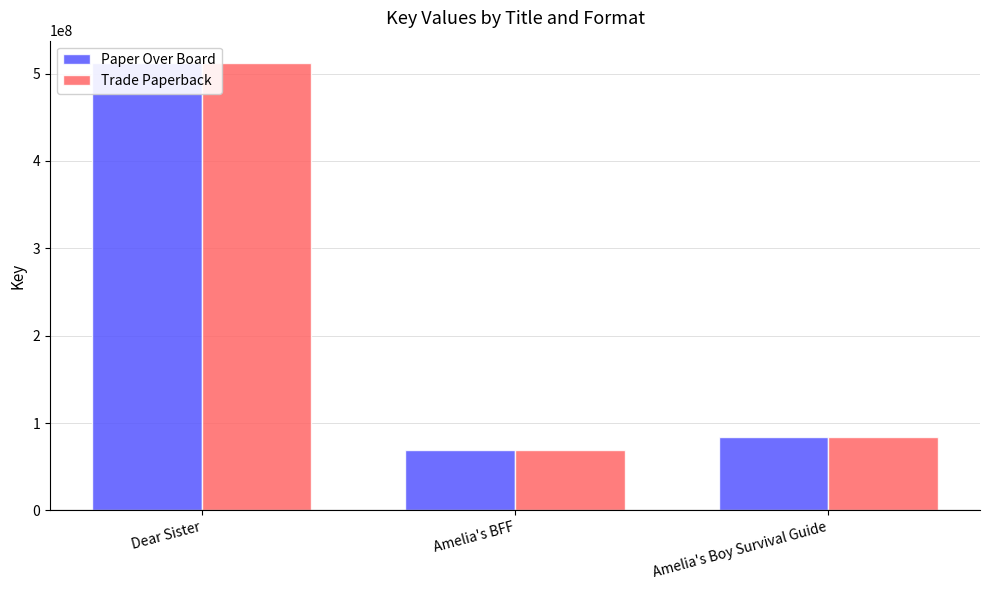

Reading left to right, extract all data points from this chart.

Paper Over Board: 512164150	69153112	84472282
Trade Paperback: 512164150	69153112	84472282